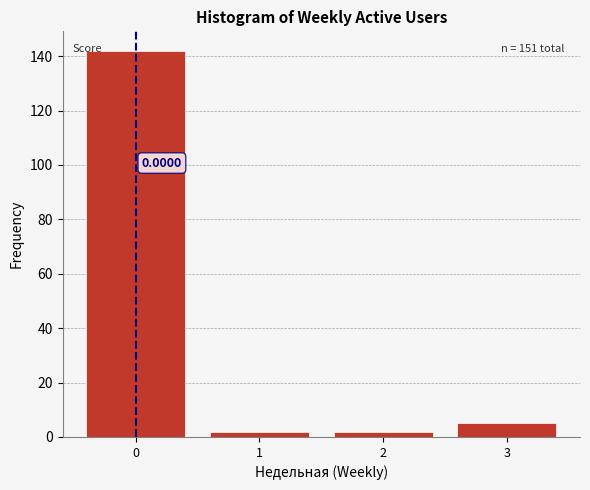

Over which range of the x-axis is the bar tallest?

-0.5 to 0.5